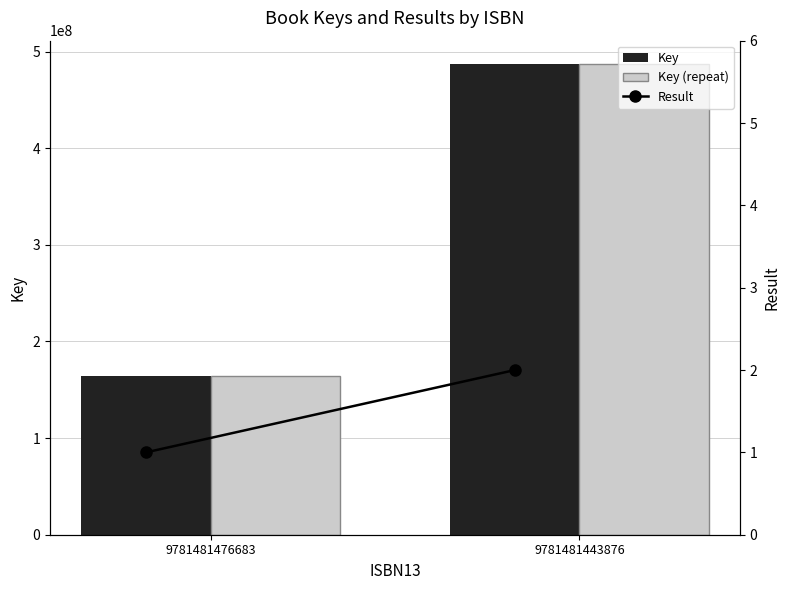

Count the Result values in the range 1 to 2.

2